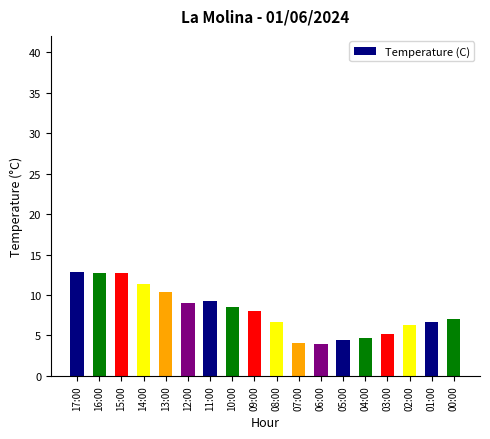

Between 15:00 and 10:00, which is larger?

15:00